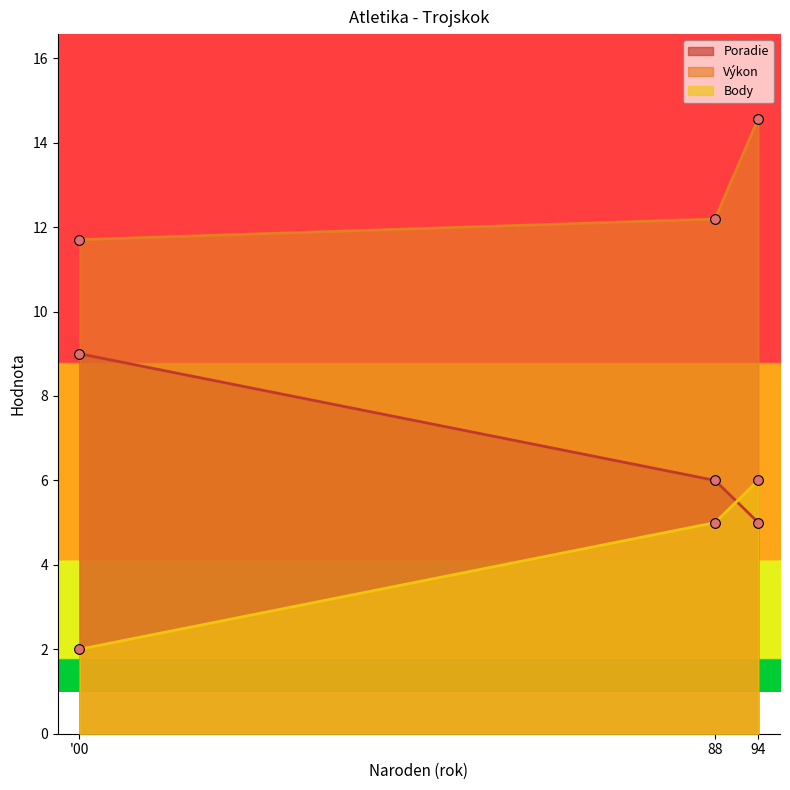

What is the difference between the second highest and minimum values in the Poradie series?

1.0